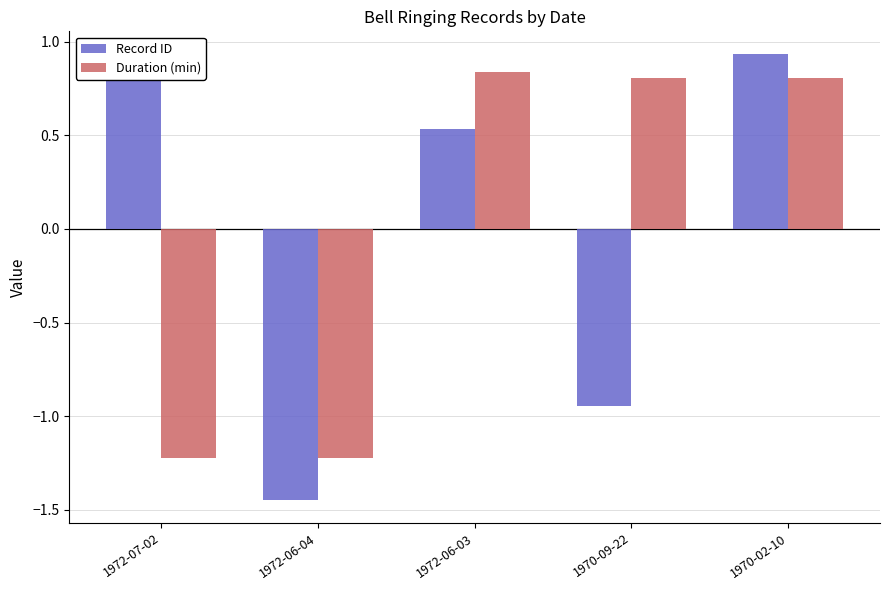

How many values in the Duration (min) series are below 0?

2